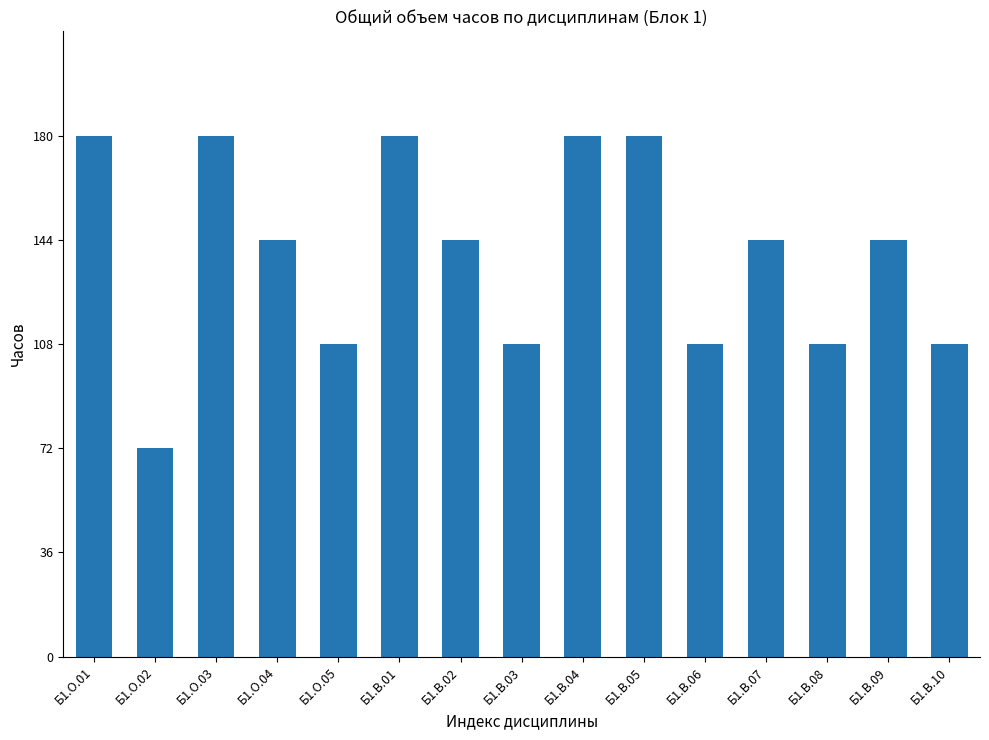

What is the change in value from Б1.О.05 to Б1.В.02?

+36